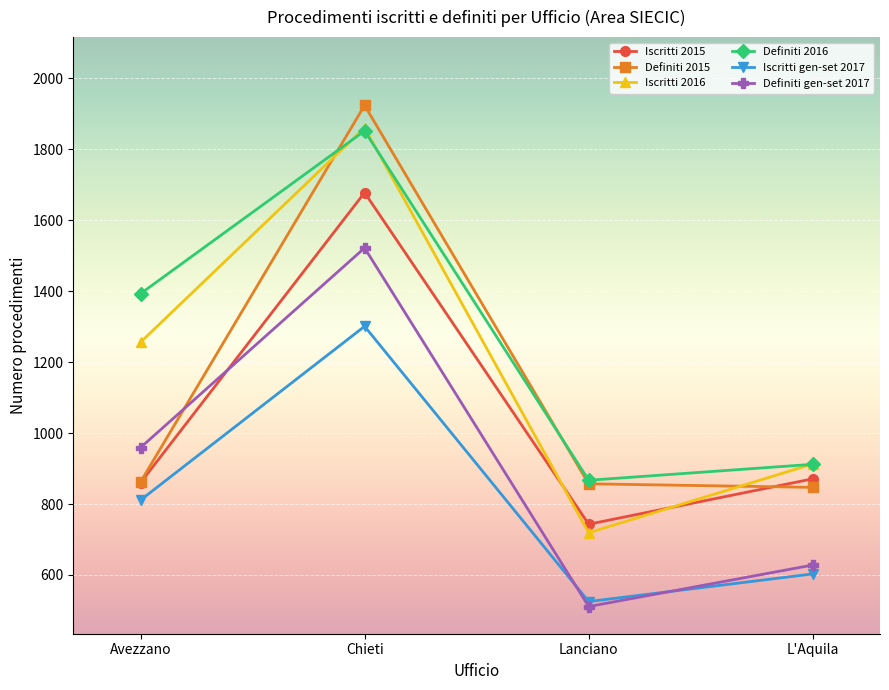

True or false: Iscritti 2015 and Definiti gen-set 2017 cross at least once.

True